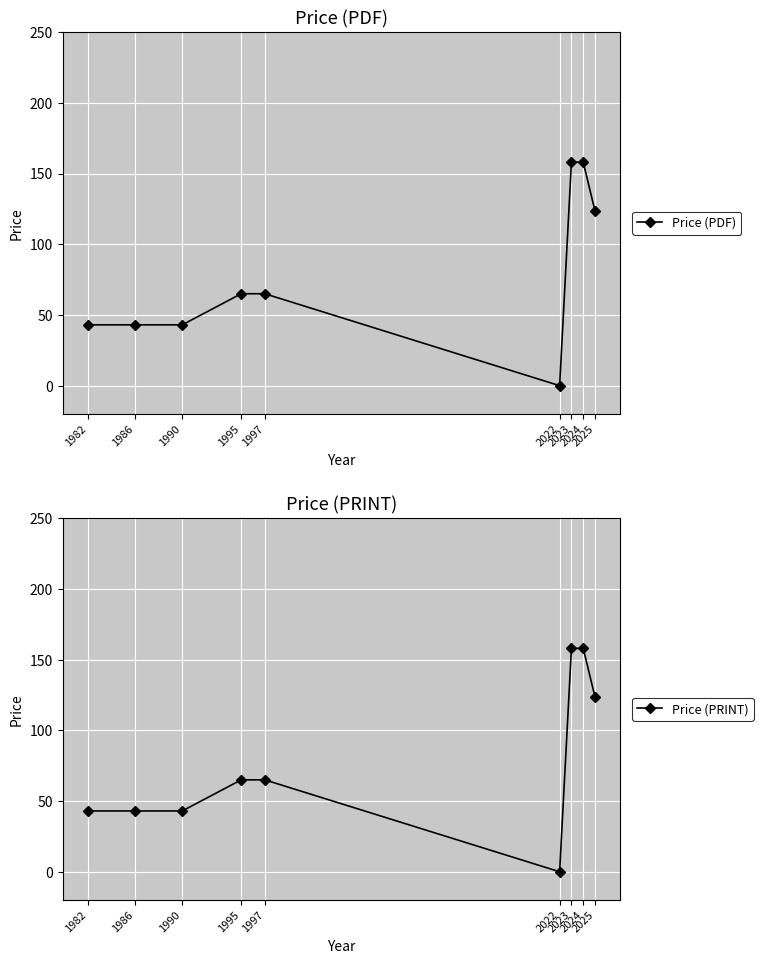

True or false: Price (PDF) has more than 2 points higher than both neighbors.

False